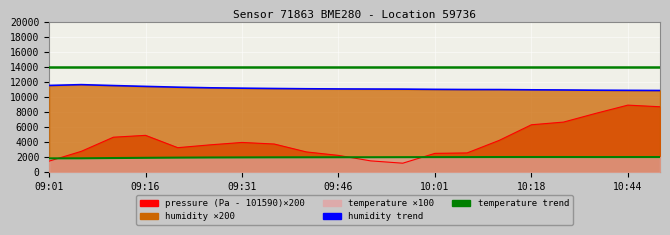

At how many categories does at least one series exceed 6362?

20